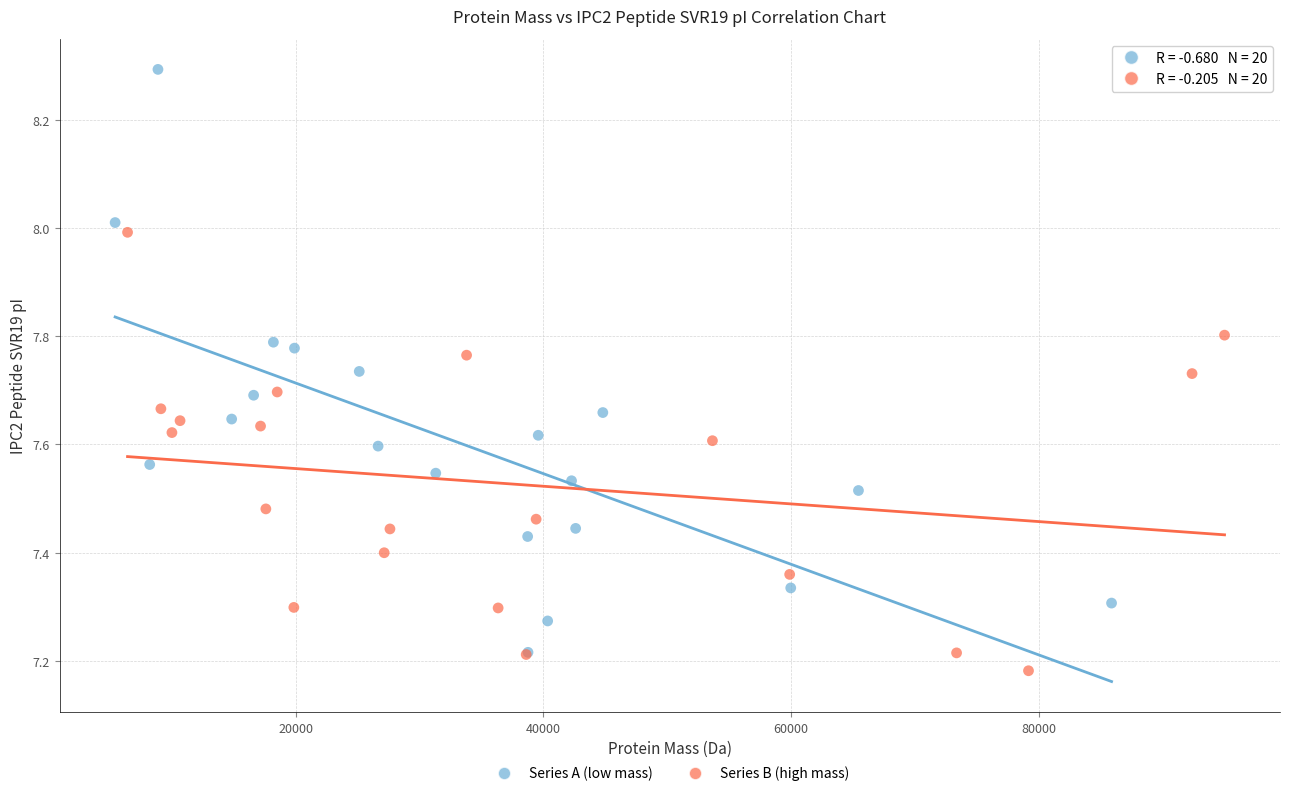

What are all the series names shown in the legend?

Series A (low mass), Series B (high mass)